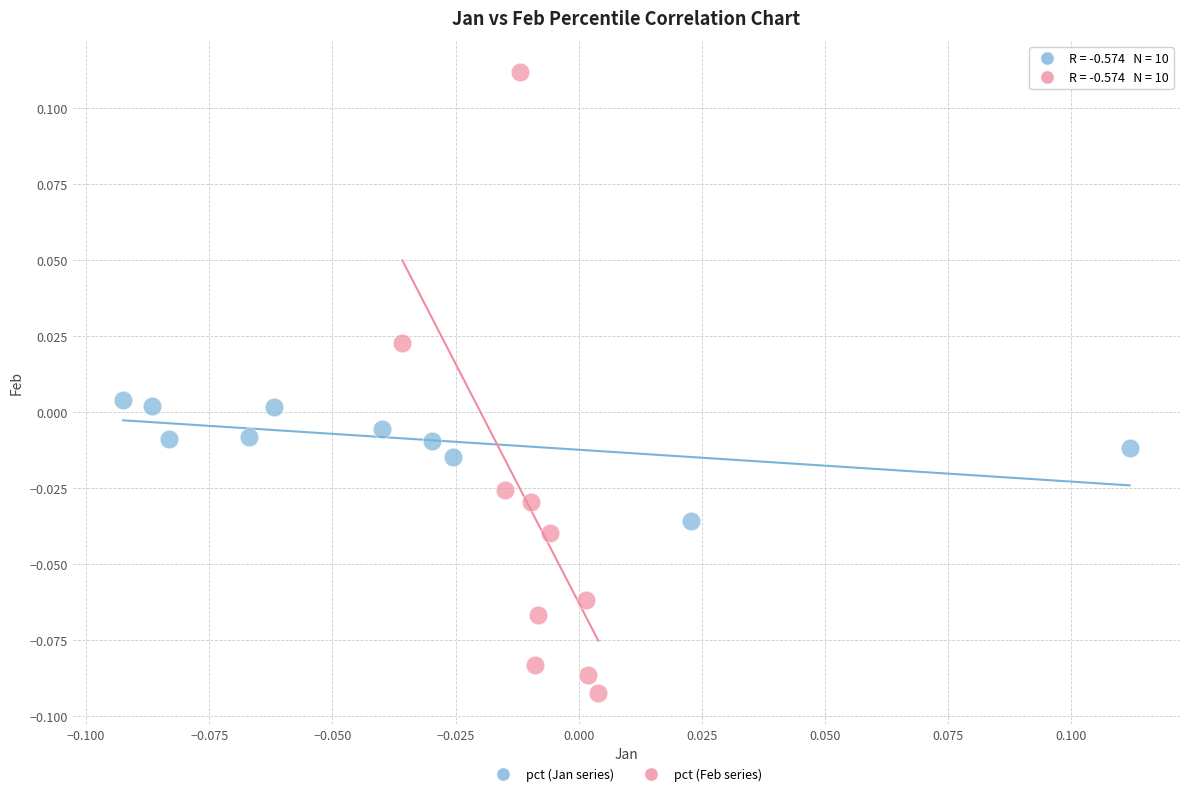

Which series contains the lowest Y value?

pct (Feb series)